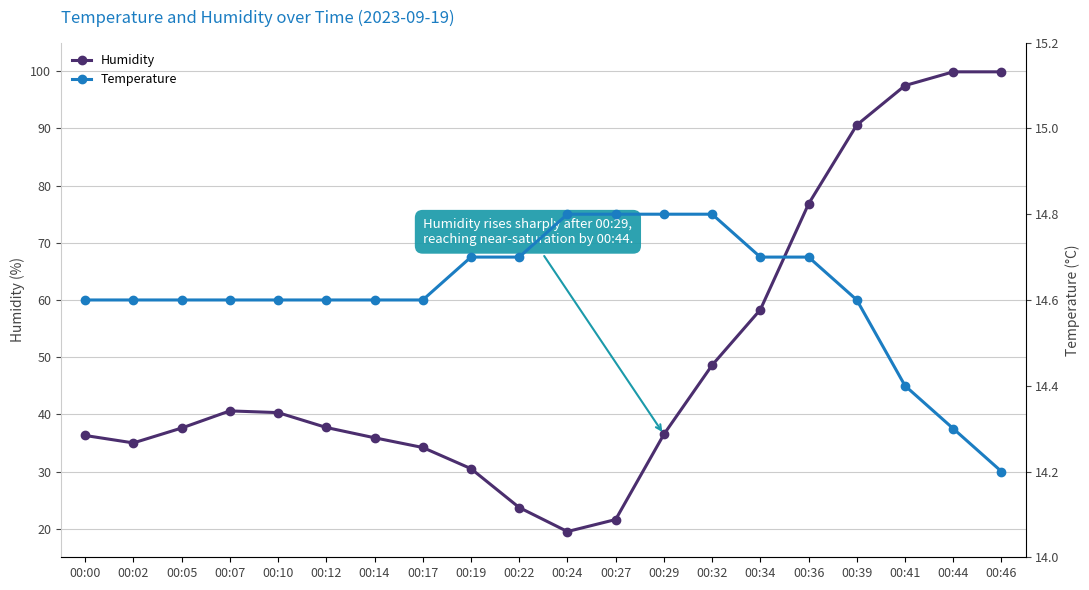

At how many categories does at least one series exceed 74?

5